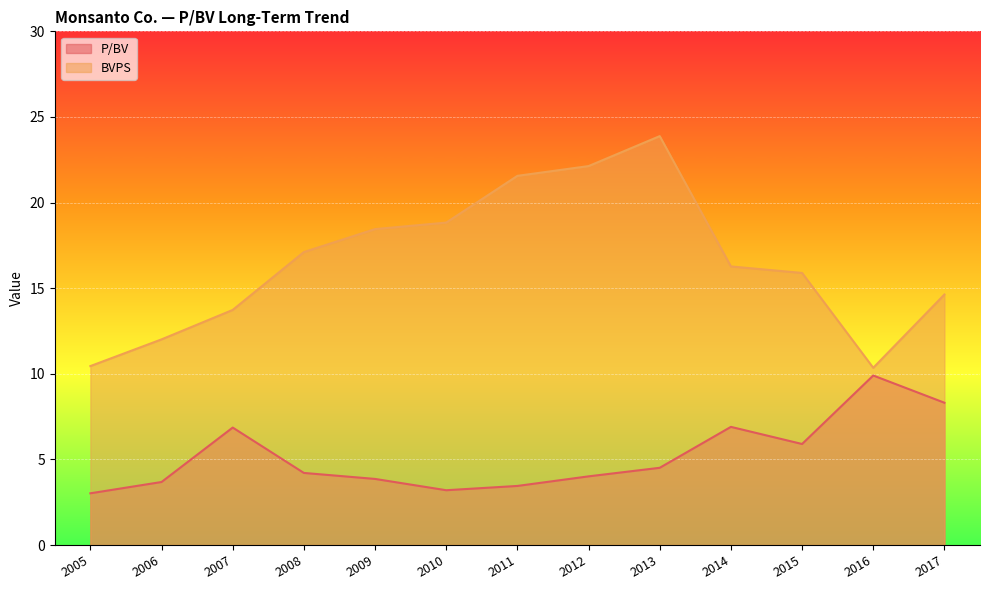

How many values in the P/BV series are below 4?

5